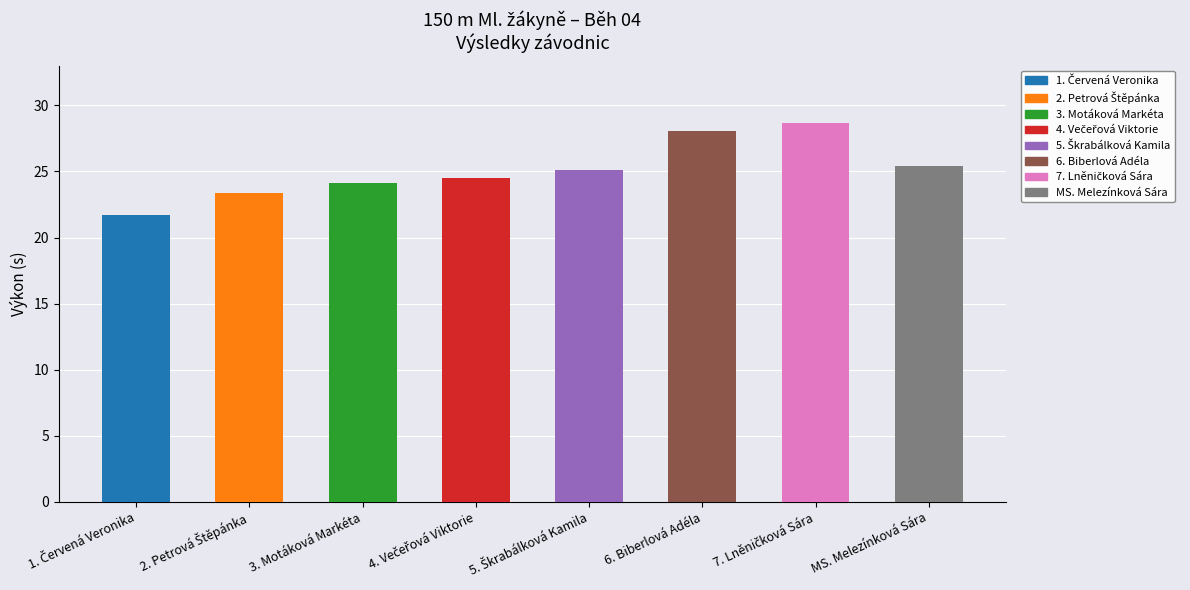

What is the change in value from Petrová Štěpánka to Škrabálková Kamila?

+1.7